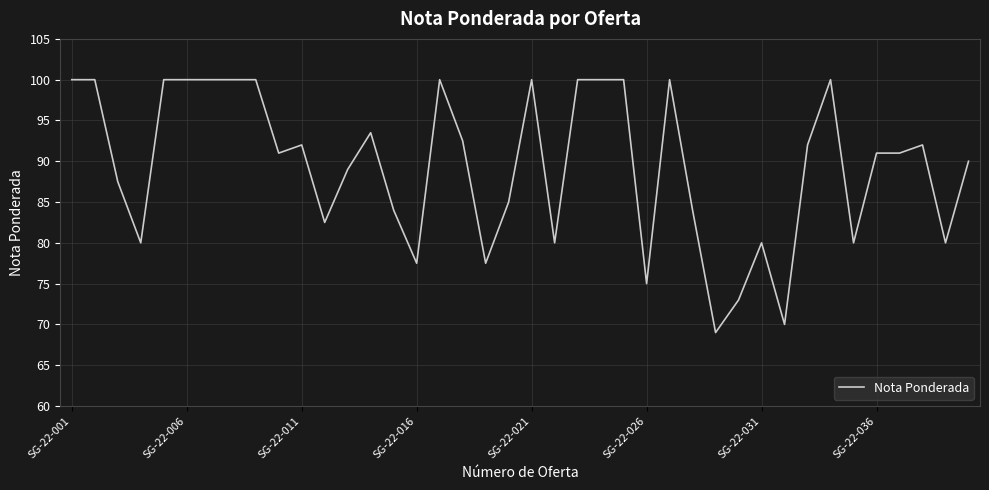

What is the greatest value displayed?

100.0